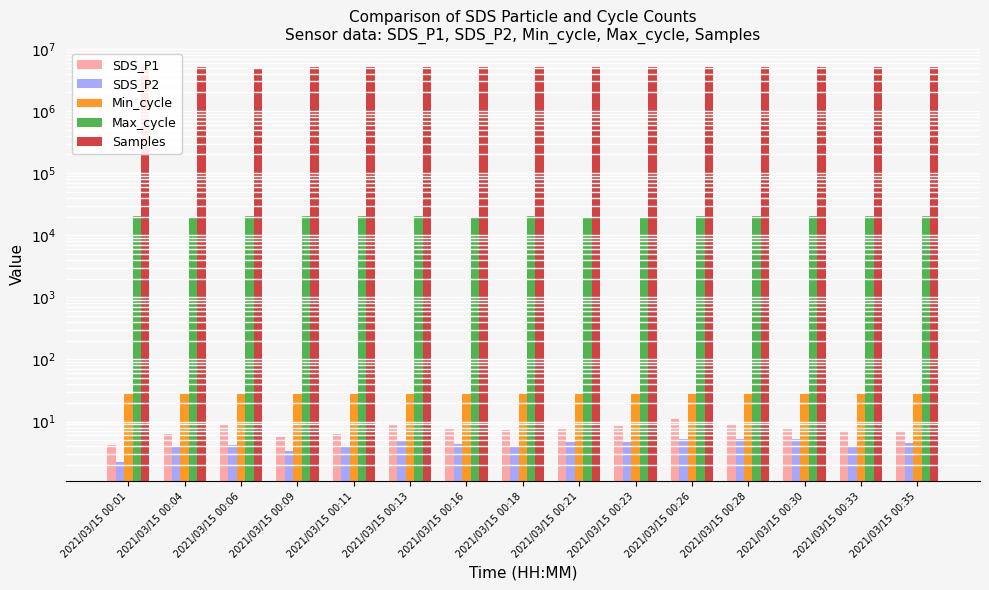

Where is SDS_P2 nearest to the value 3?

2021/03/15 00:09